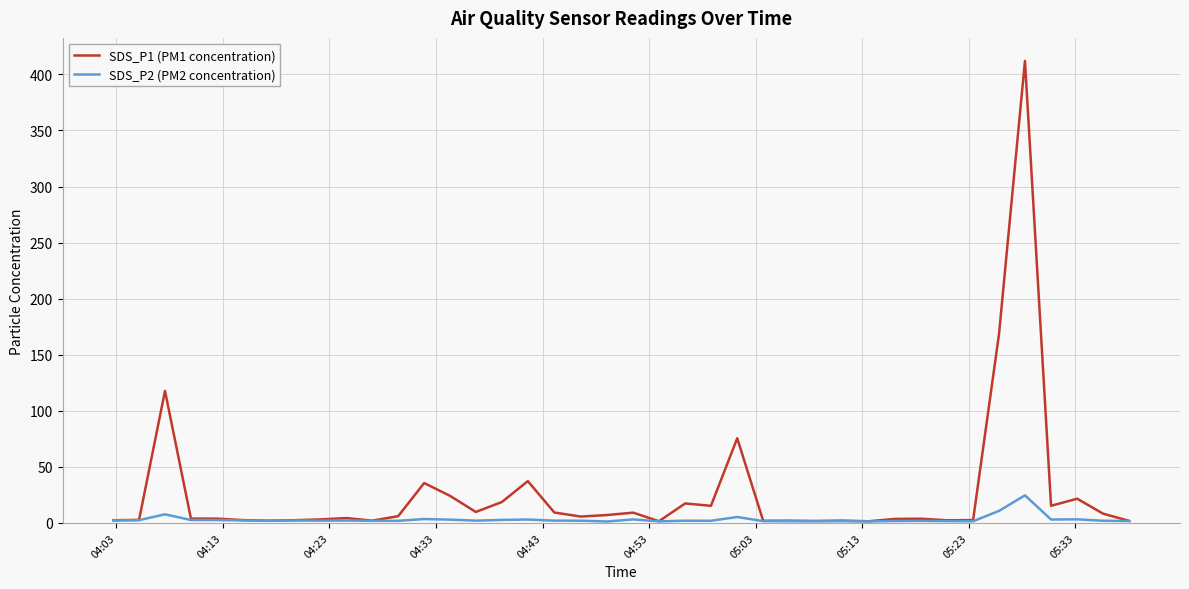

What is the lowest value of the SDS_P2 (PM2 concentration) series?

1.3